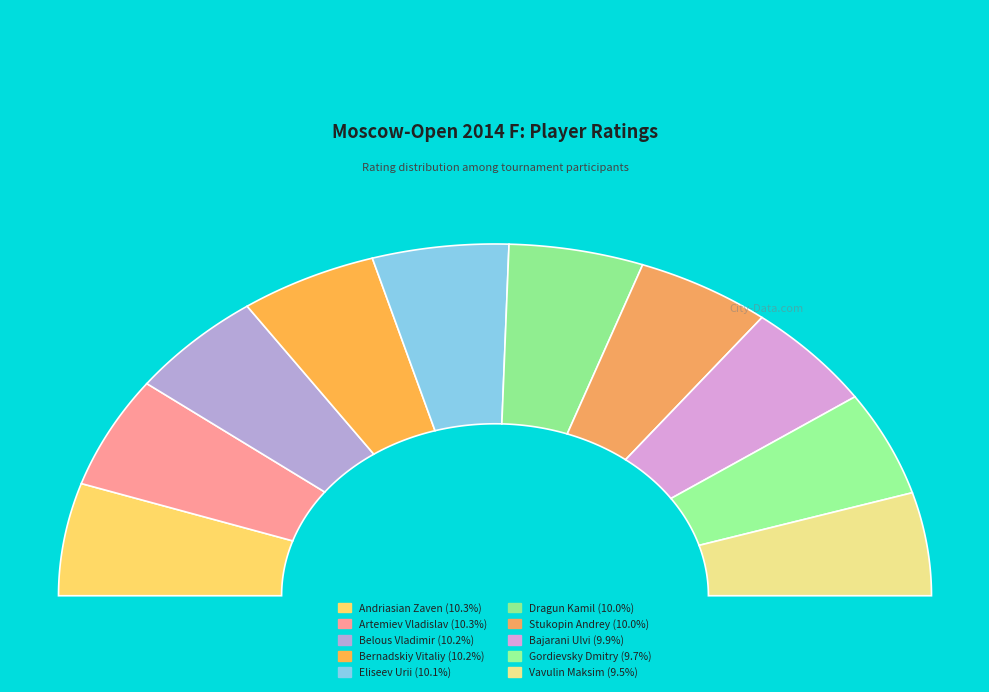

To the nearest percent, what portion does Eliseev Urii represent?

10%